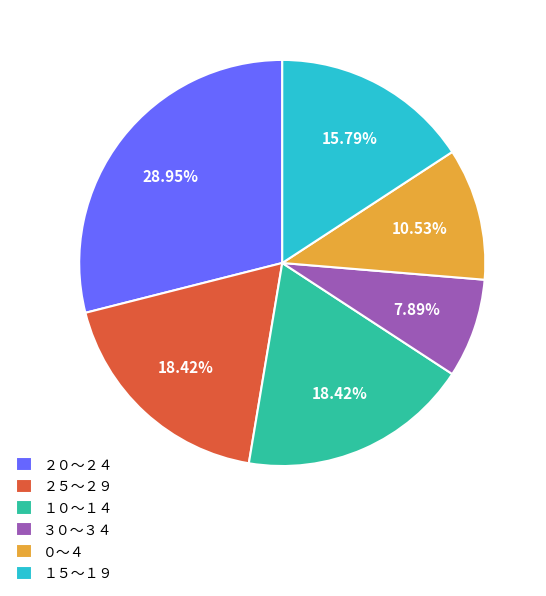

To the nearest percent, what is the difference between the largest and smallest slice percentages?

21%